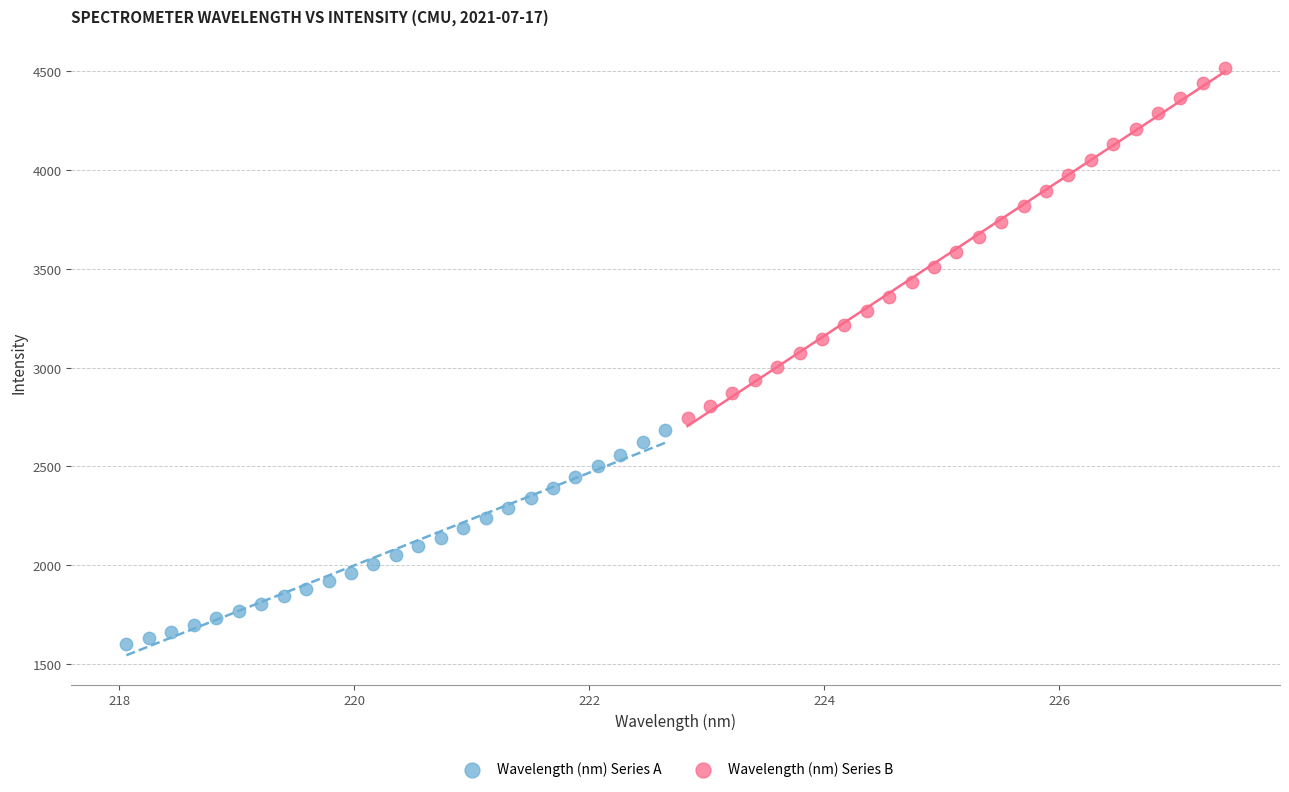

Which series reaches the minimum Y coordinate?

Wavelength (nm) Series A